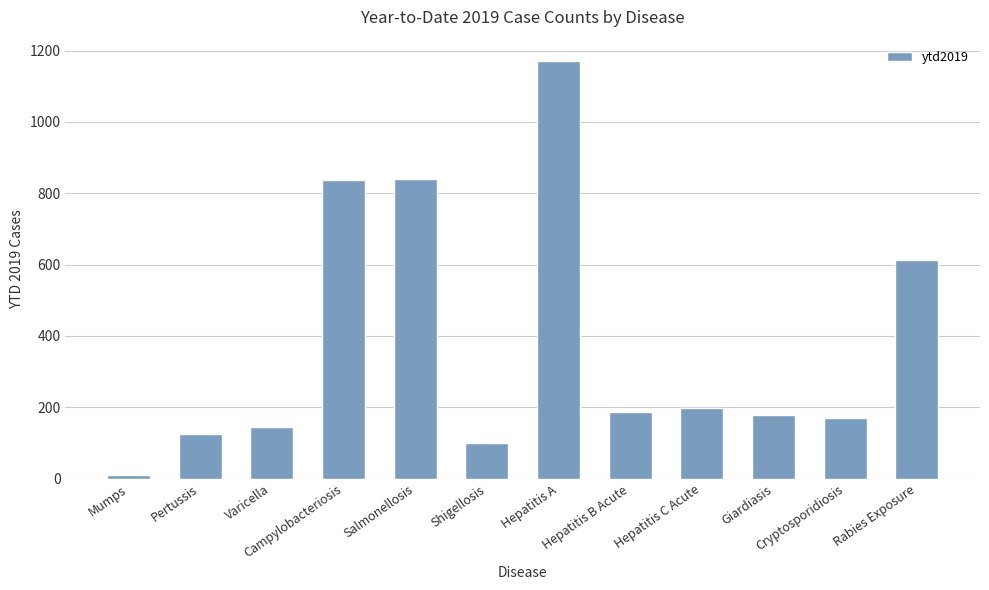

How many values are below 186?

6